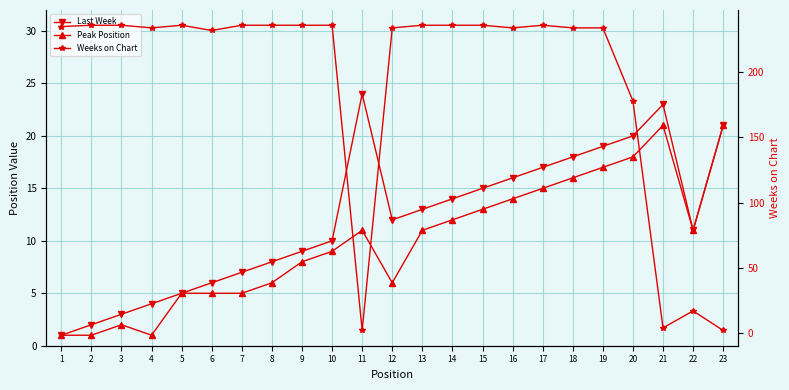

True or false: Last Week has more than 1 points higher than both neighbors.

True